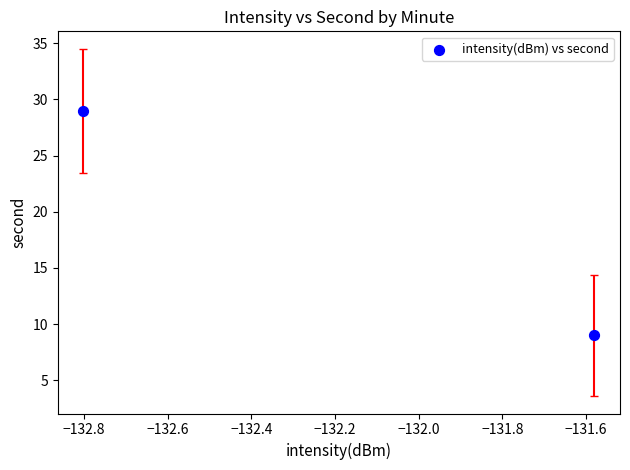

What is the average Y value?

19